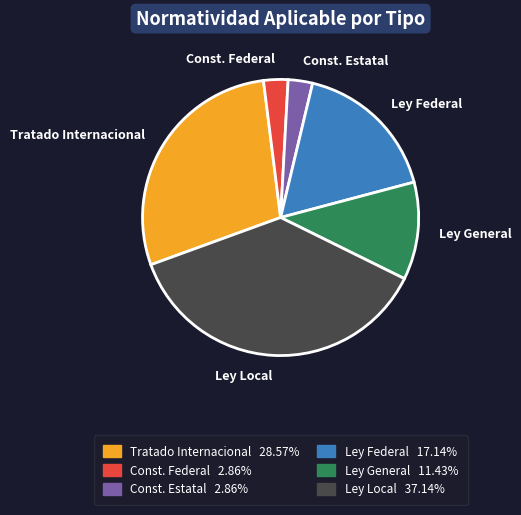

Is Ley General the majority of the pie?

No